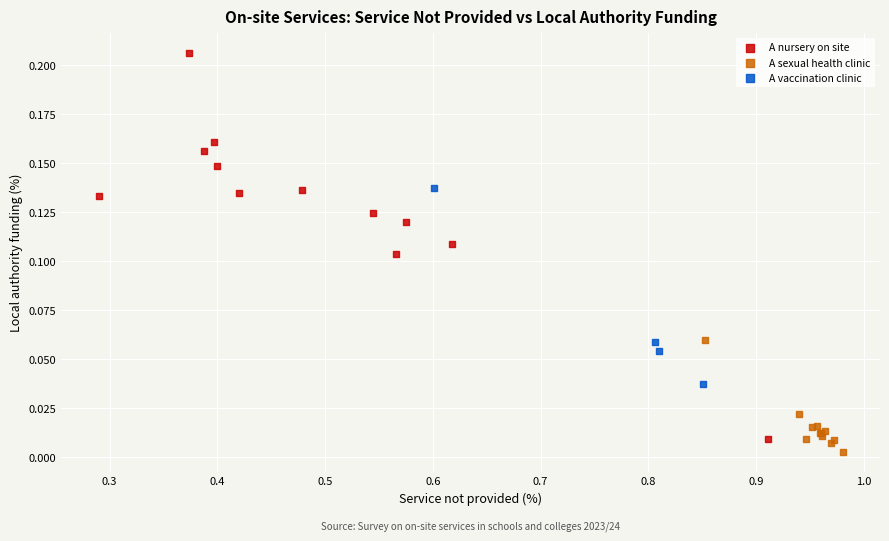

Which series reaches the maximum Y coordinate?

A nursery on site